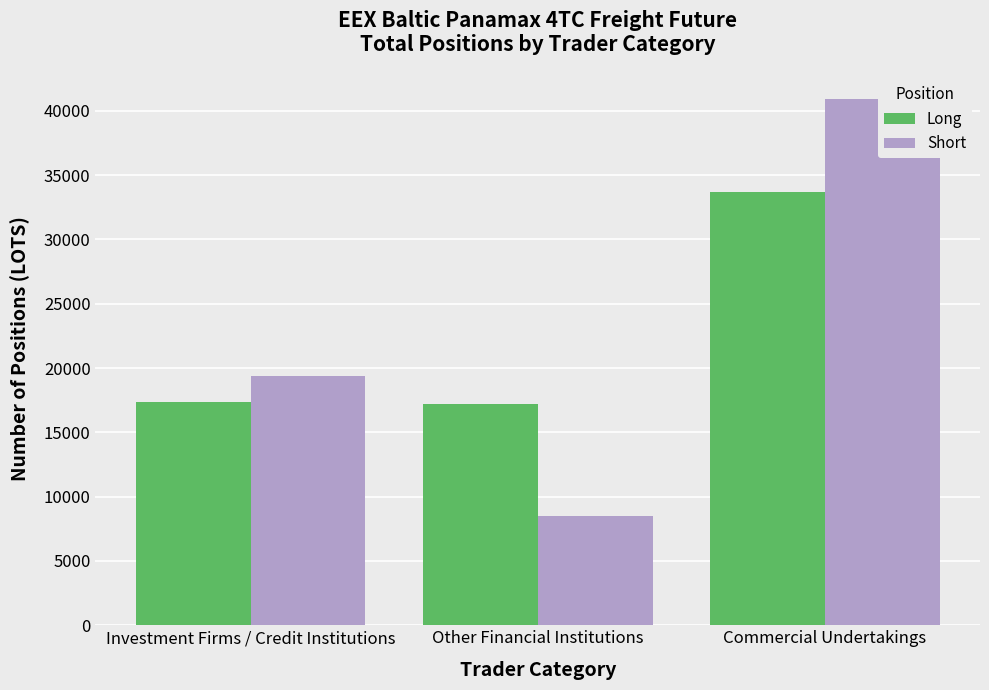

Which has a higher value, Other Financial Institutions or Investment Firms / Credit Institutions?

Investment Firms / Credit Institutions